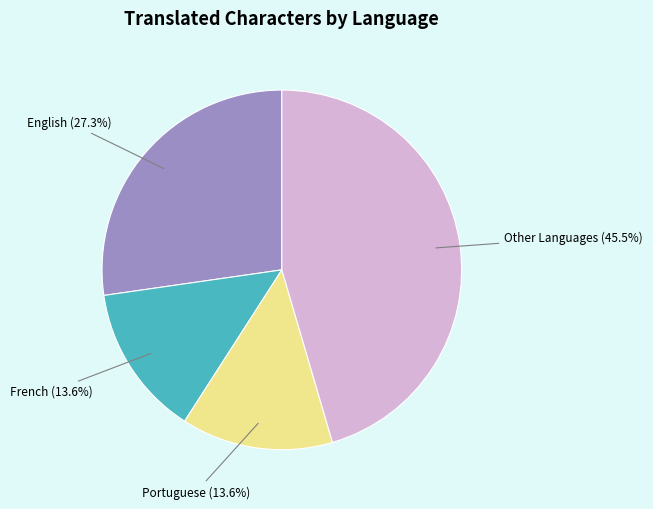

Is there any slice that represents more than half of the pie?

No